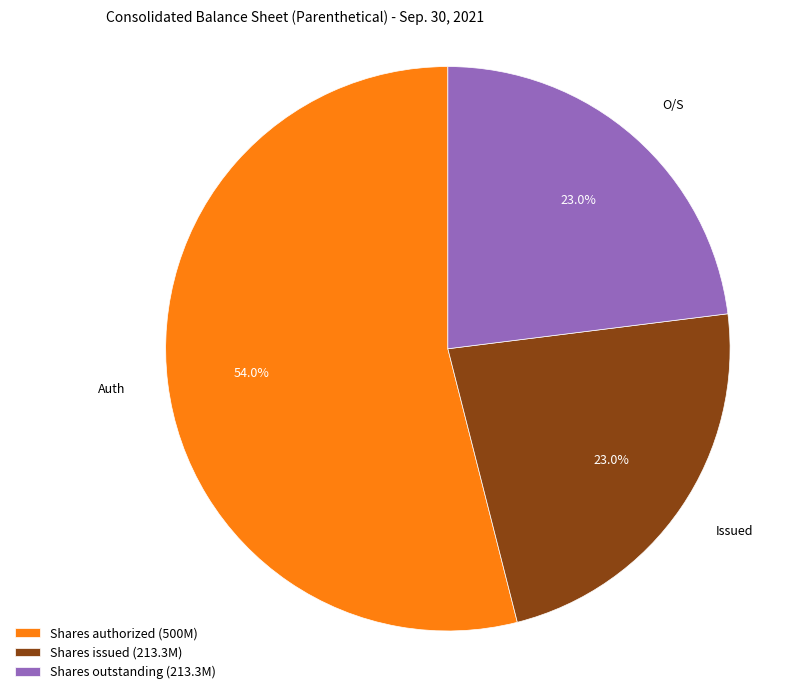

What is the ratio of the value at Shares issued (213.3M) to the value at Shares outstanding (213.3M)?

1.0